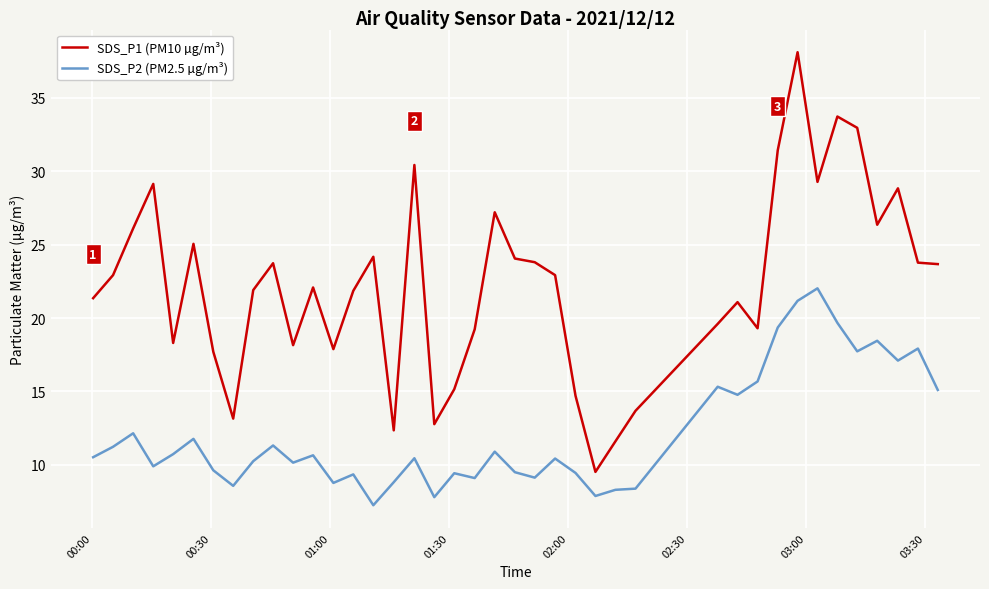

What is the maximum value for SDS_P1 (PM10 µg/m³)?

38.1